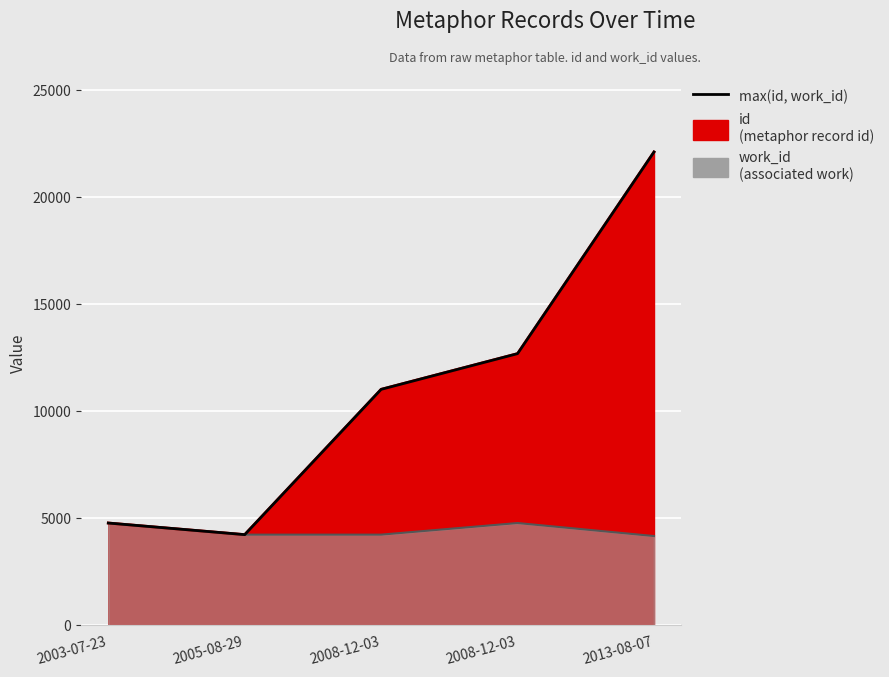

How many values exceed 11020?

2